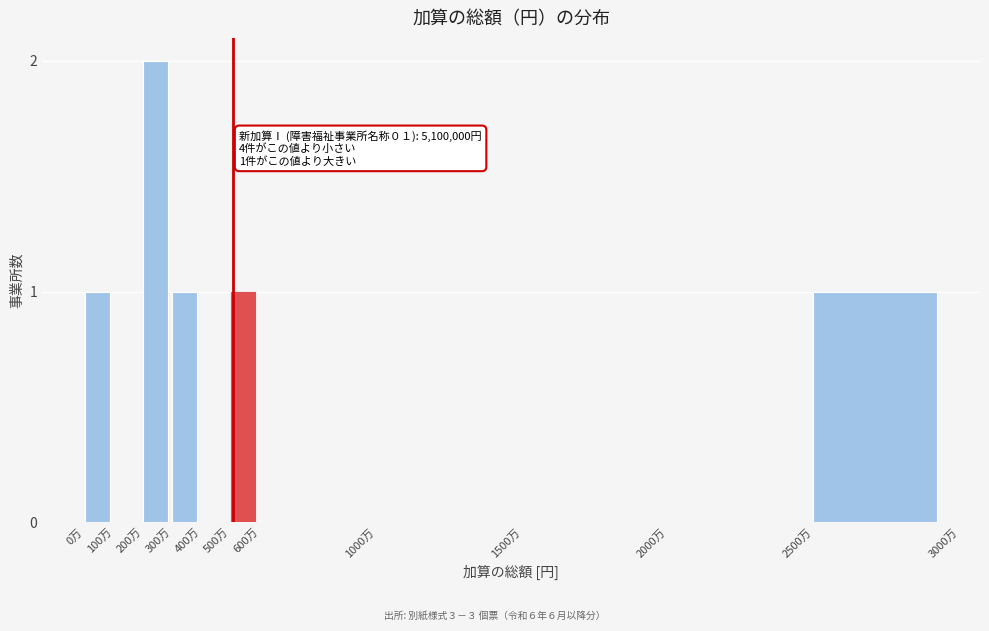

Reading left to right, what are all the values shown in this chart?

0万=1	100万=0	200万=2	300万=1	400万=0	500万=1	600万=0	1000万=0	1500万=0	2000万=0	2500万=1